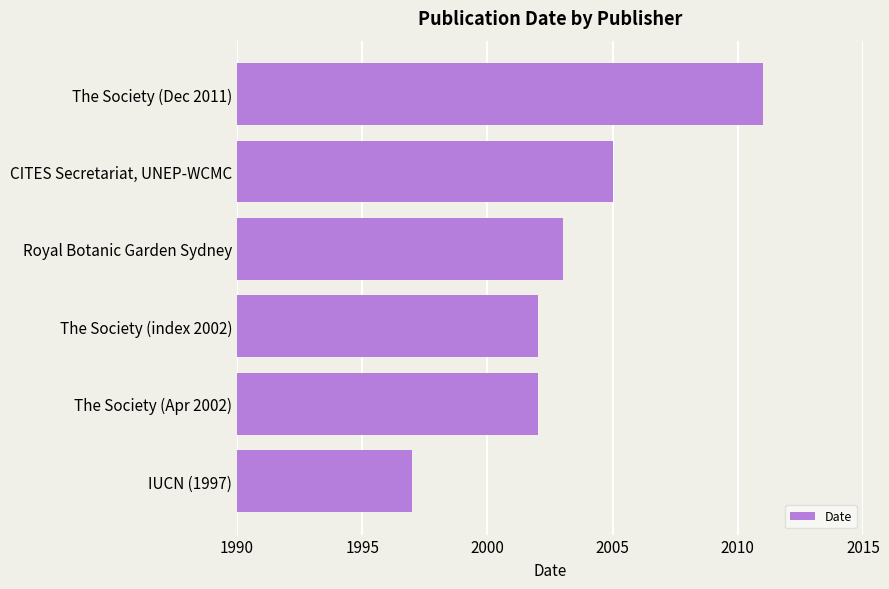

Which category has the lowest value across all series?

IUCN (1997)